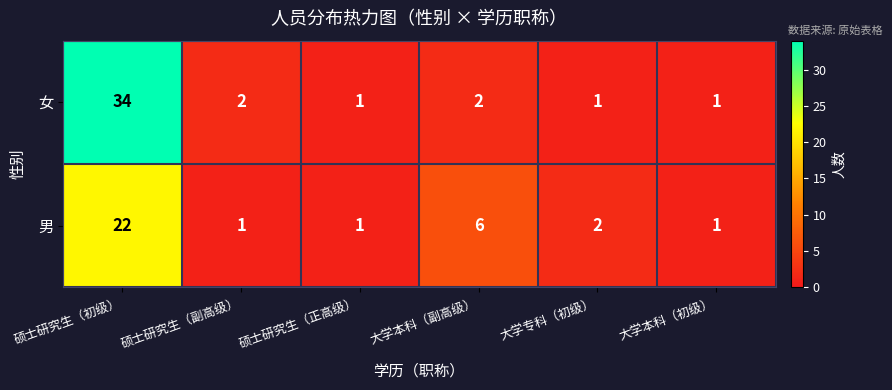

At which category is the sum across all series the highest?

硕士研究生（初级）